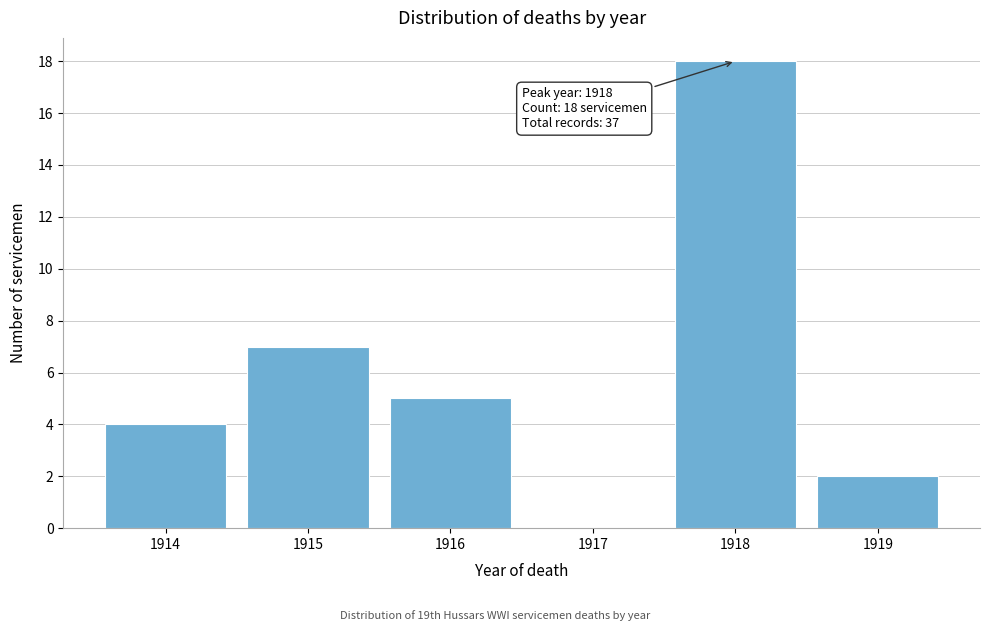

Over which range of the x-axis is the bar tallest?

1917.5 to 1918.5